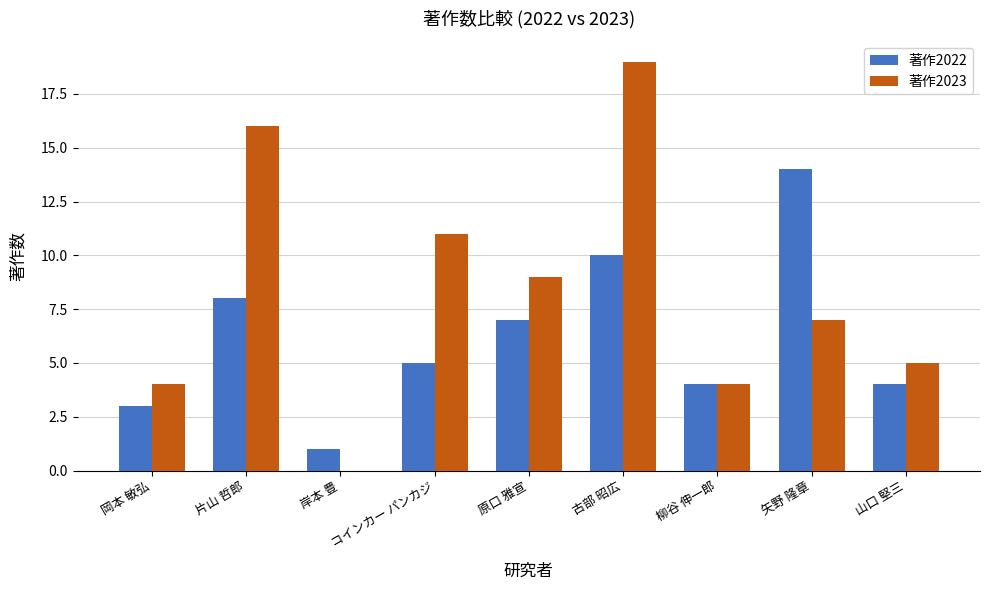

Which series has the largest total across all categories?

著作2023